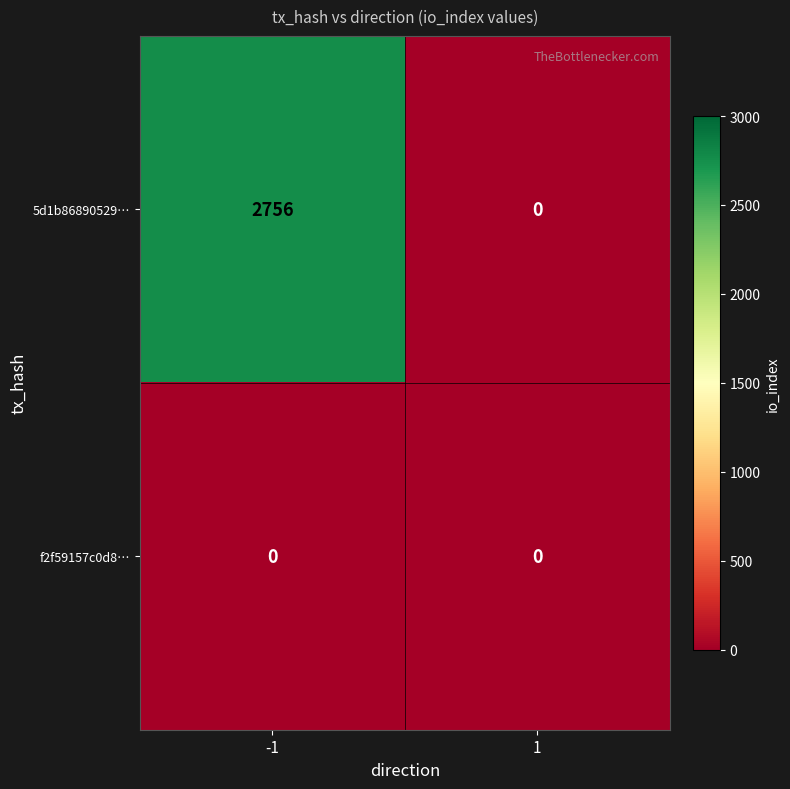

What is the difference between the maximum and minimum values in the 5d1b86890529… series?

2756